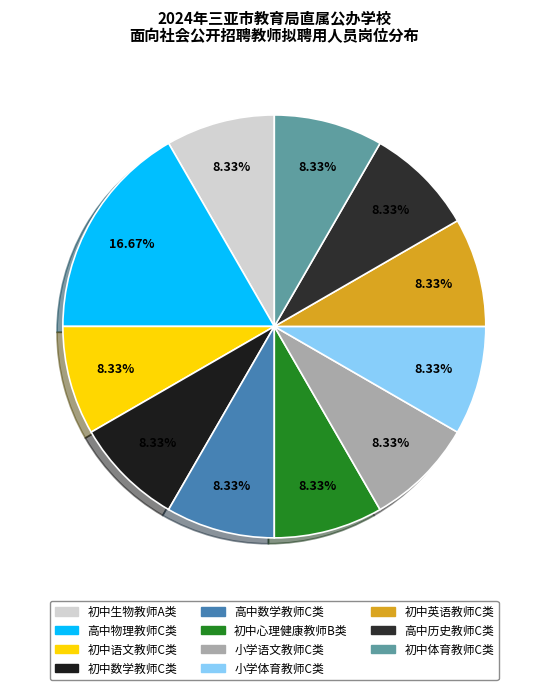

Which slice is the smallest?

初中生物教师A类